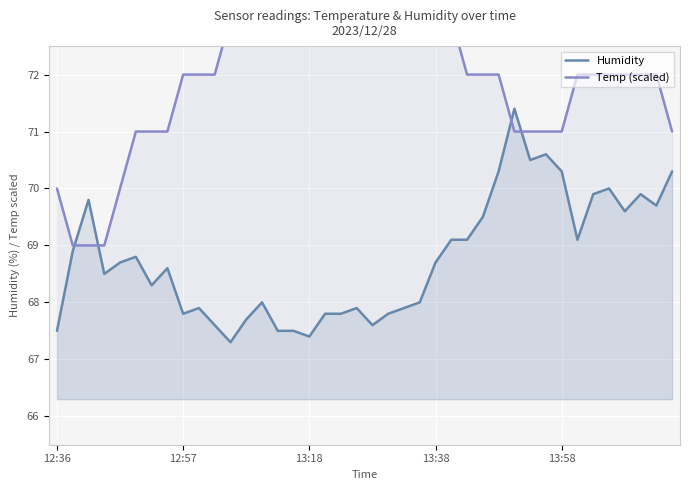

What is the value of the Temp (scaled) point at the 13th from the left?

73.0